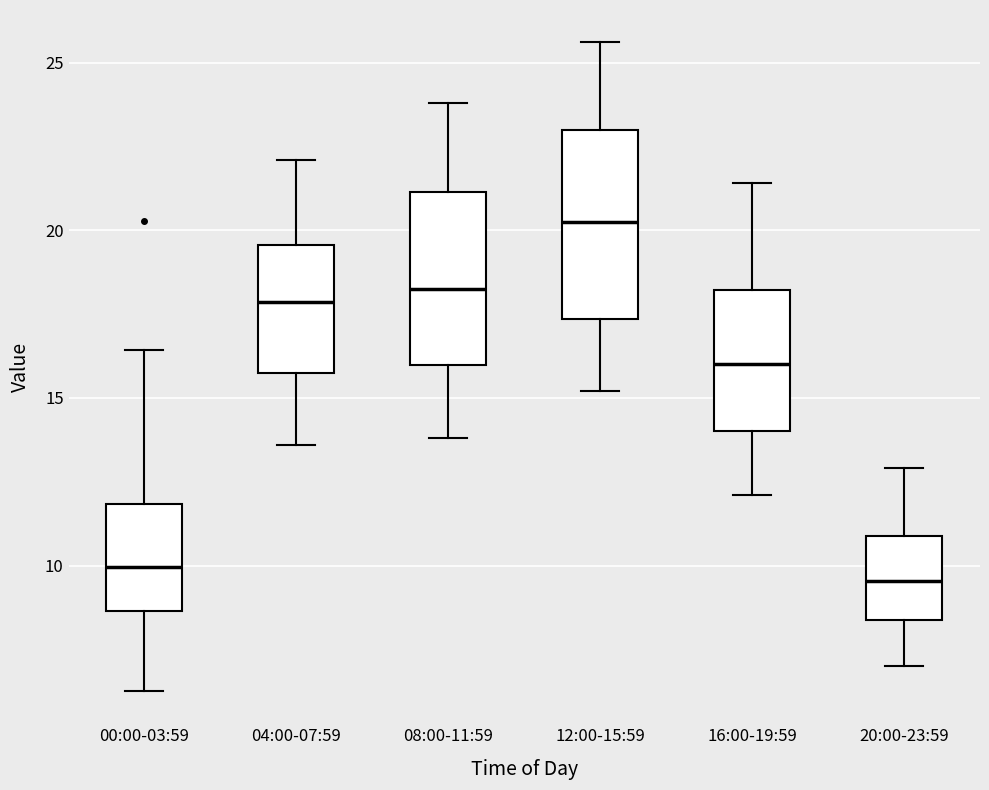

Where does the median line of the box for 00:00-03:59 sit on the y-axis? The values are not printed on the chart, so give them approximately, as read against the axis.

10.0